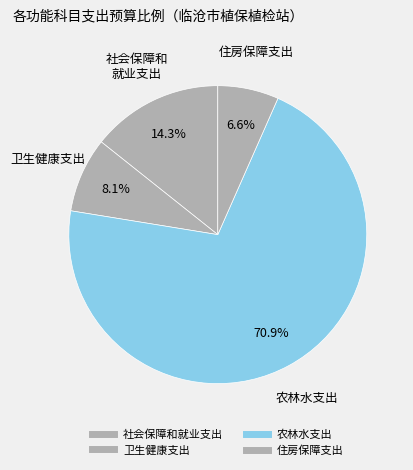

True or false: 社会保障和就业支出 accounts for 14% of the total.

True